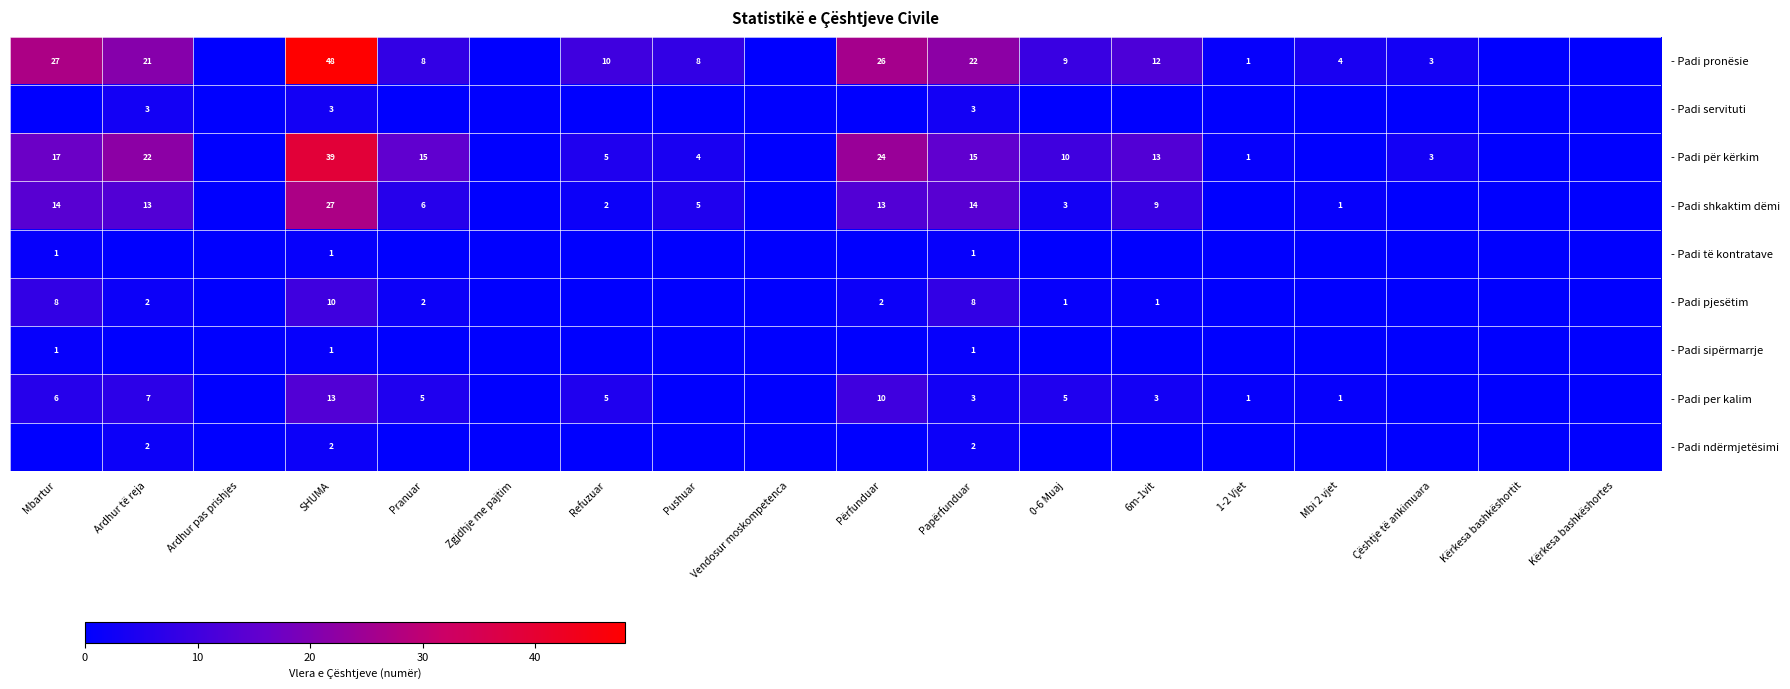

True or false: - Padi per kalim has a value of 1 at 1-2 Vjet.

True